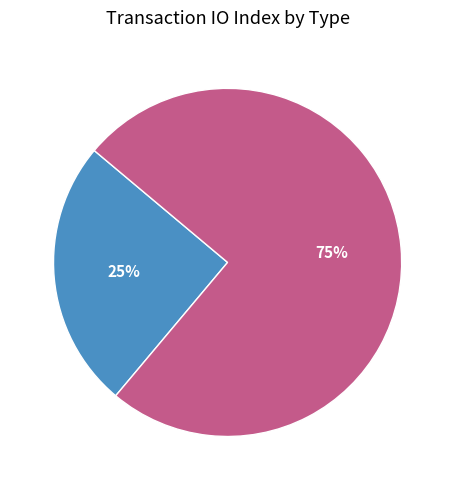

Is it true that Regular is 25% of the pie?

True